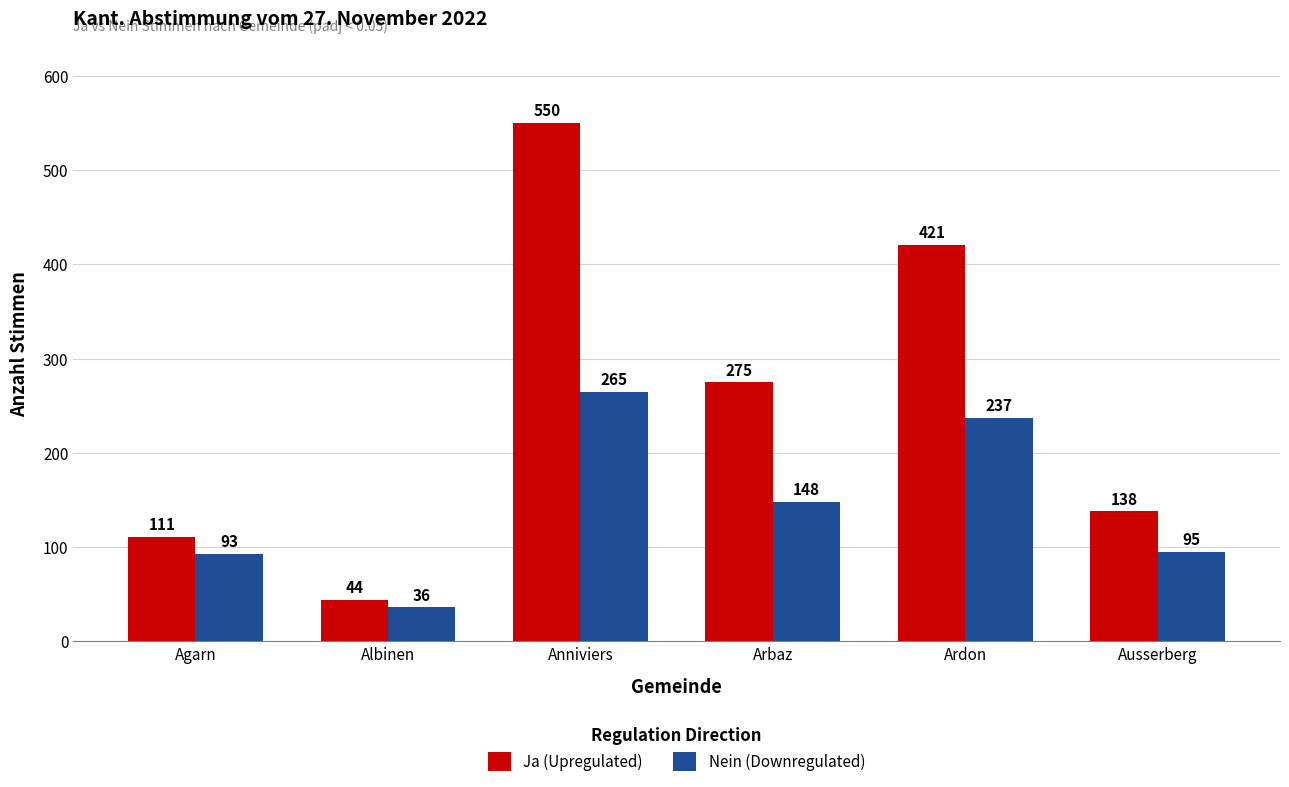

Reading right to left, extract all data points from this chart.

Ja (Upregulated): 138	421	275	550	44	111
Nein (Downregulated): 95	237	148	265	36	93